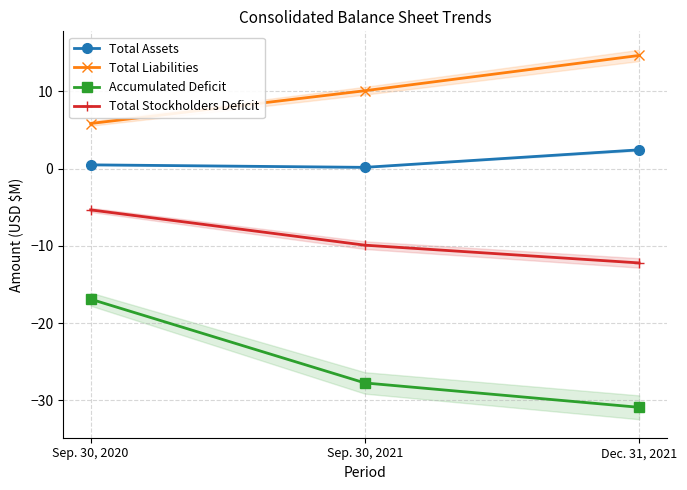

How many categories are shown in the chart?

3